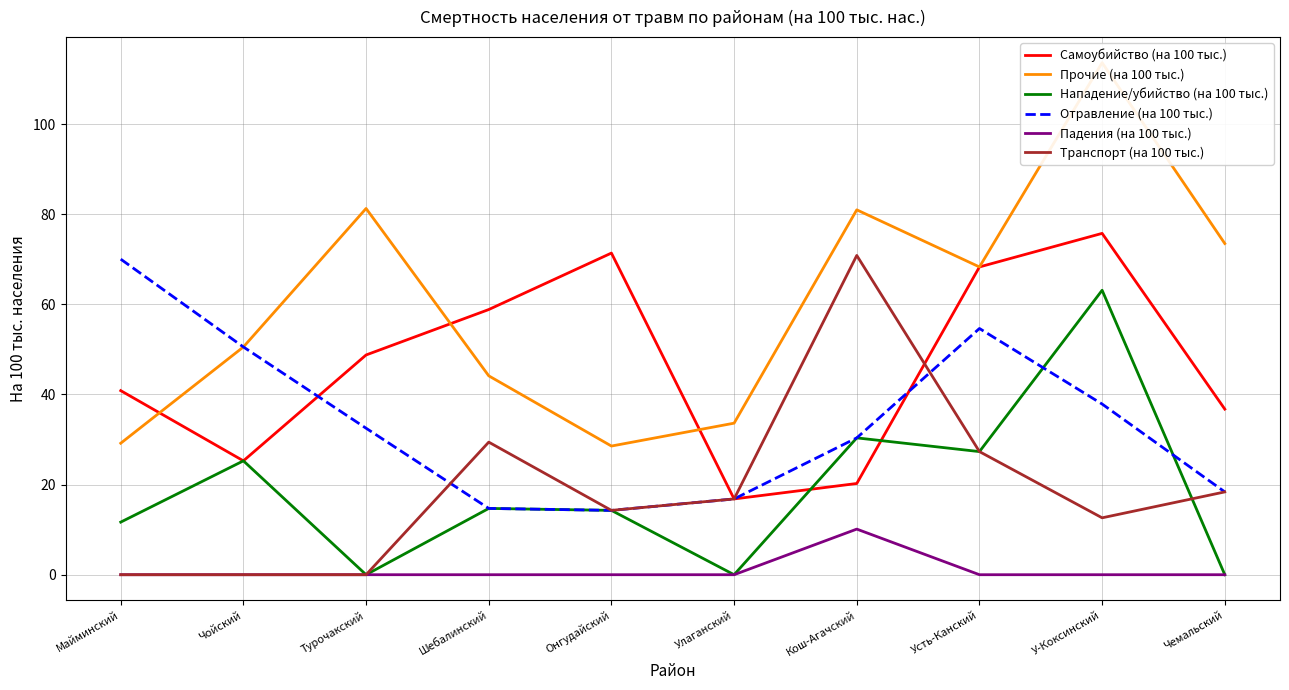

Is this an area chart (filled region under the line)?

No